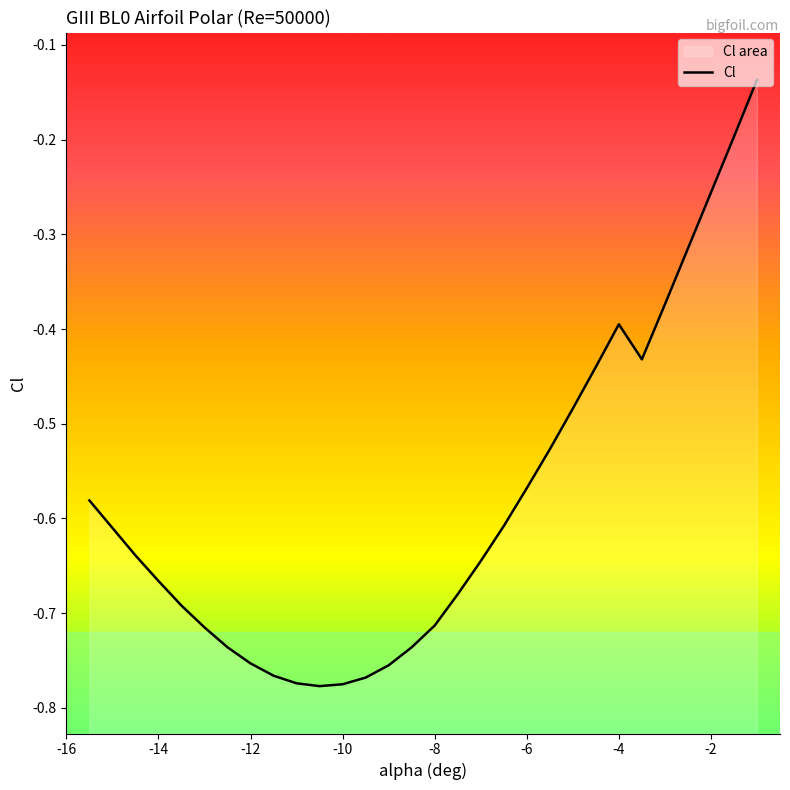

At which label is the value closest to 0?

-1.0